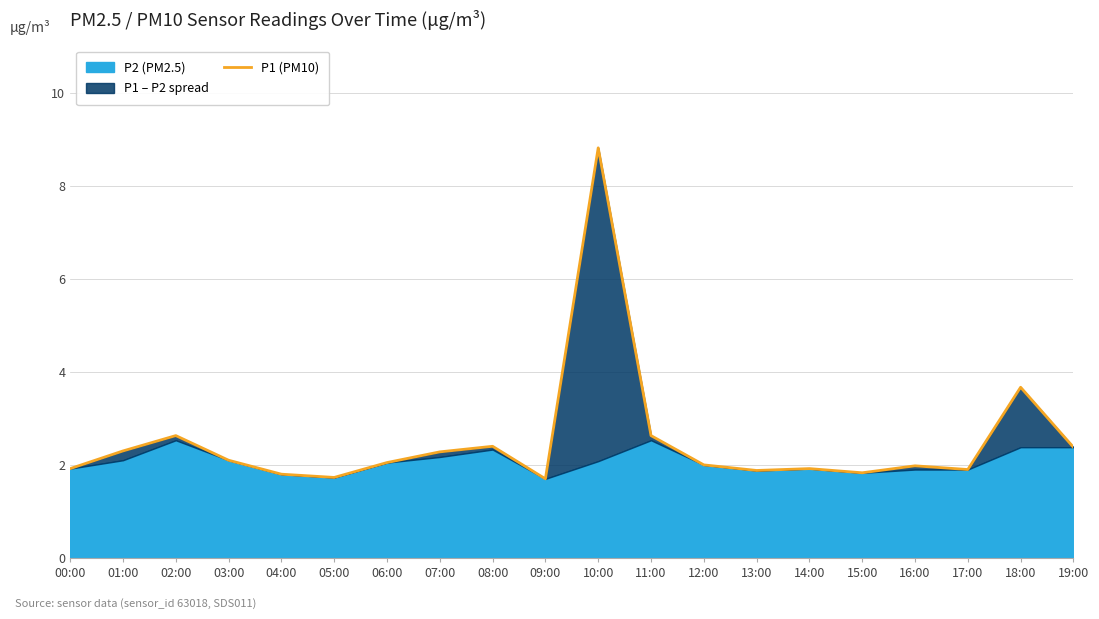

Reading left to right, extract all data points from this chart.

00:00=1.9	01:00=2.3	02:00=2.6	03:00=2.1	04:00=1.8	05:00=1.7	06:00=2.0	07:00=2.3	08:00=2.4	09:00=1.7	10:00=8.8	11:00=2.6	12:00=2.0	13:00=1.9	14:00=1.9	15:00=1.8	16:00=2.0	17:00=1.9	18:00=3.7	19:00=2.4